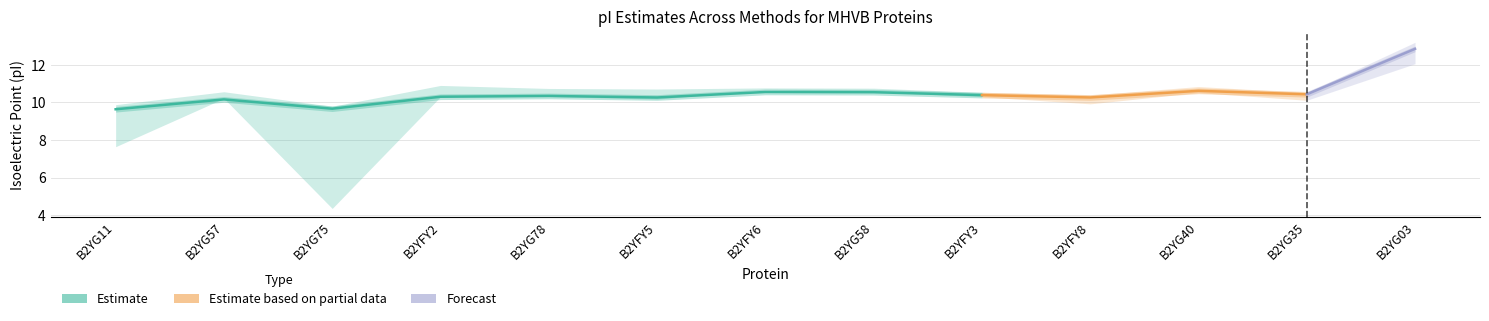

What is the spread (max minus min) of values at B2YG35?

0.4